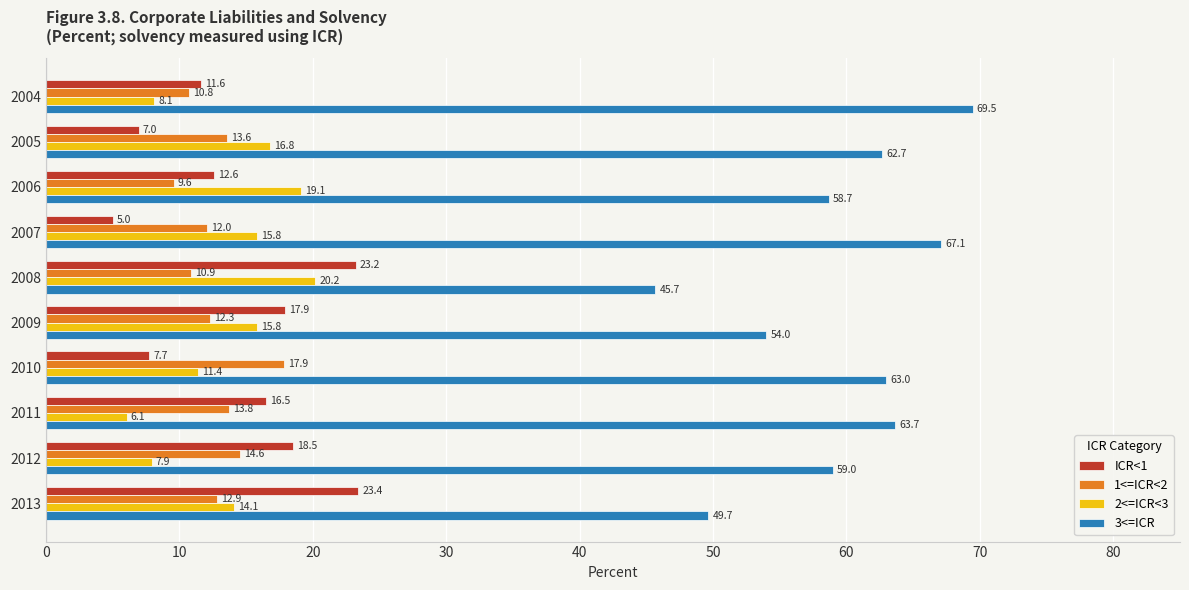

The 3<=ICR series shows 18.2 at 2013. True or false?

False